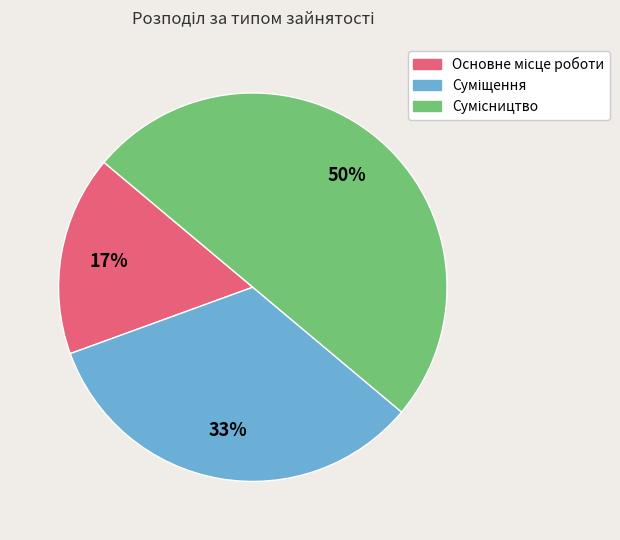

To the nearest percent, what is the difference between the largest and smallest slice percentages?

33%